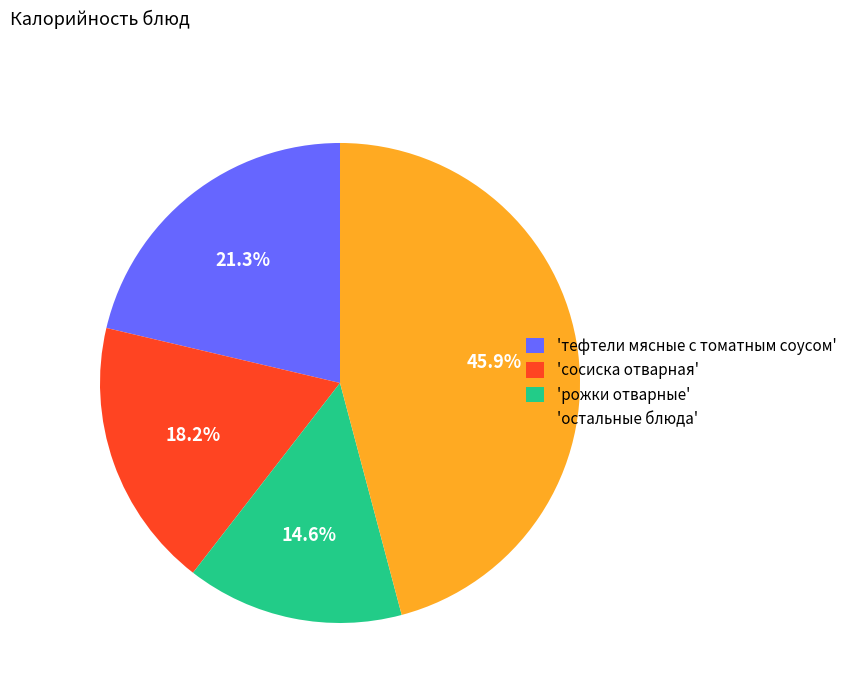

Between 'тефтели мясные с томатным соусом' and 'остальные блюда', which is larger?

'остальные блюда'